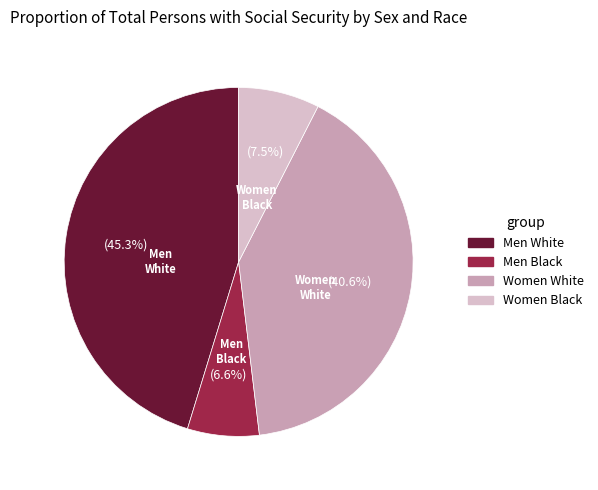

Is there any slice that represents more than half of the pie?

No